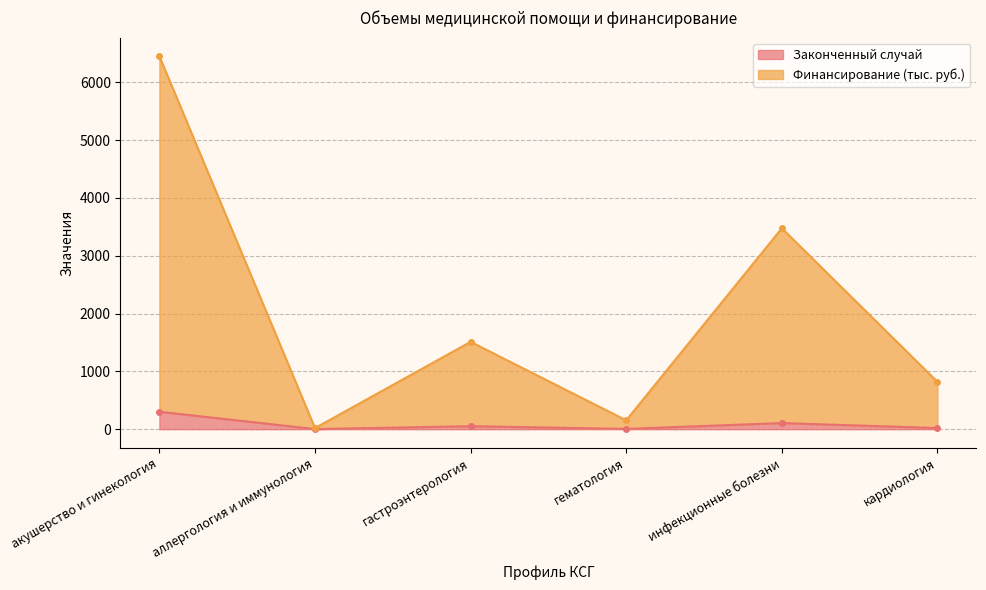

How many interior local peaks does the Финансирование, руб. series have?

2